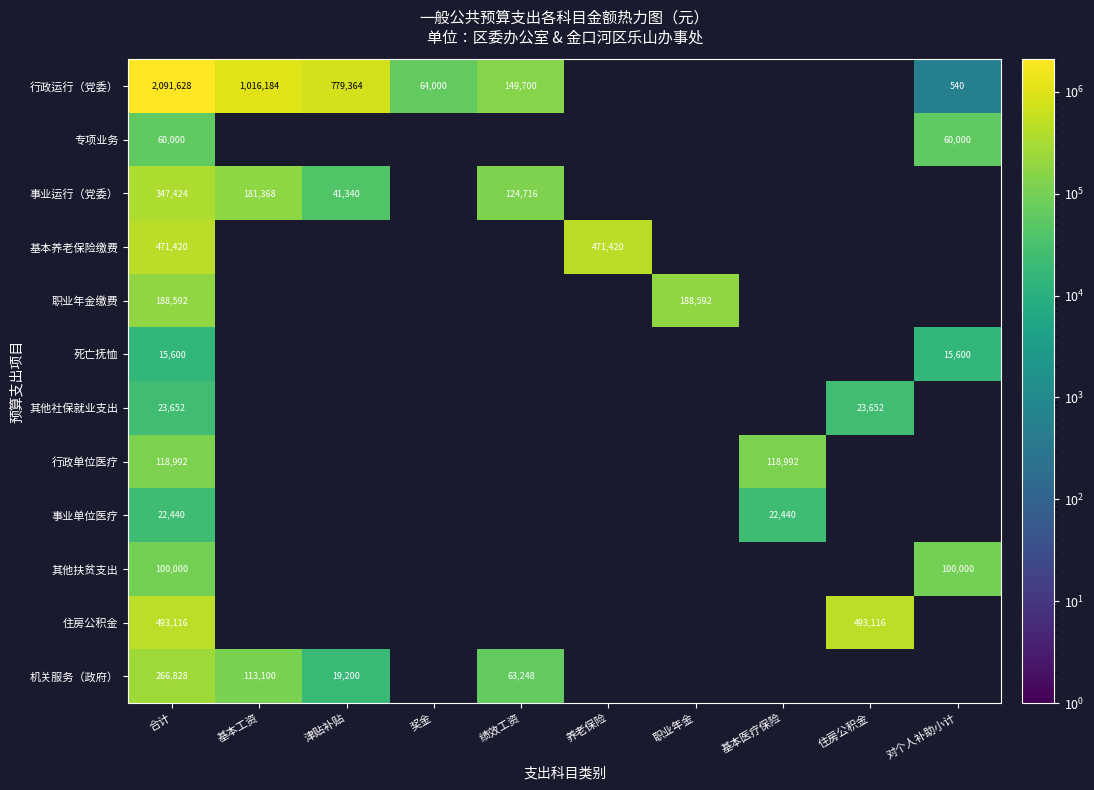

Is it true that 行政运行（党委） equals 1016184 at 基本工资?

True